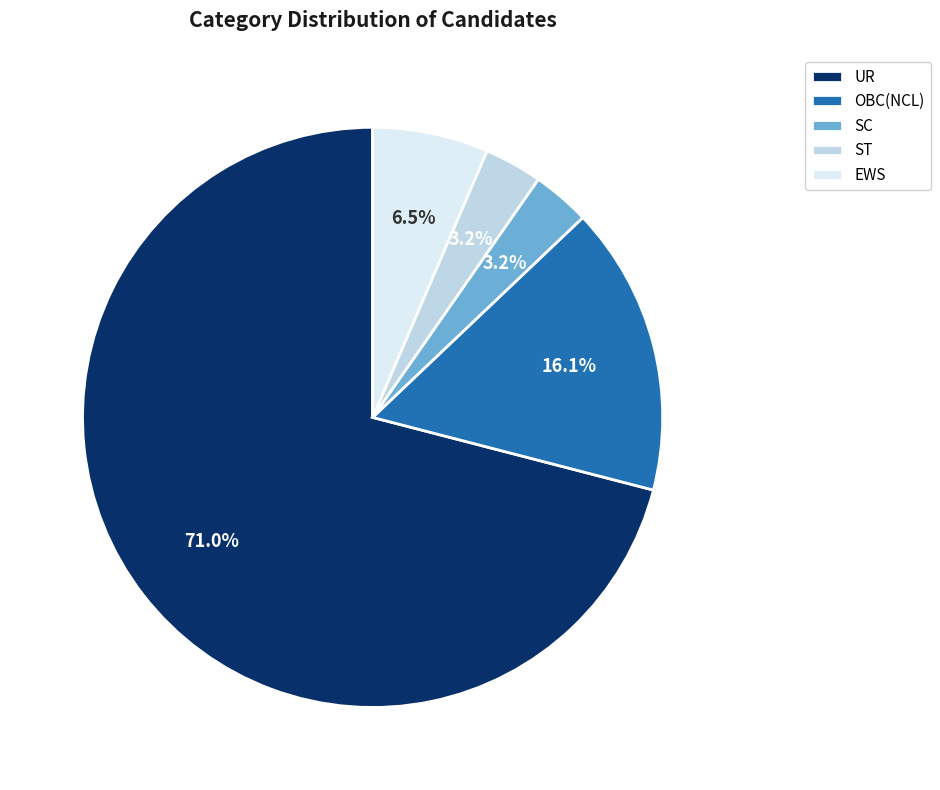

What percentage is the UR slice, to the nearest percent?

71%